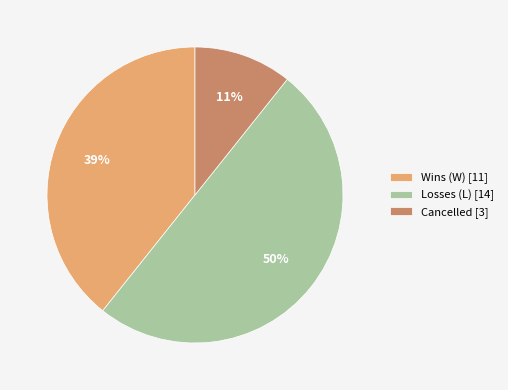

Which slice is the smallest?

Cancelled